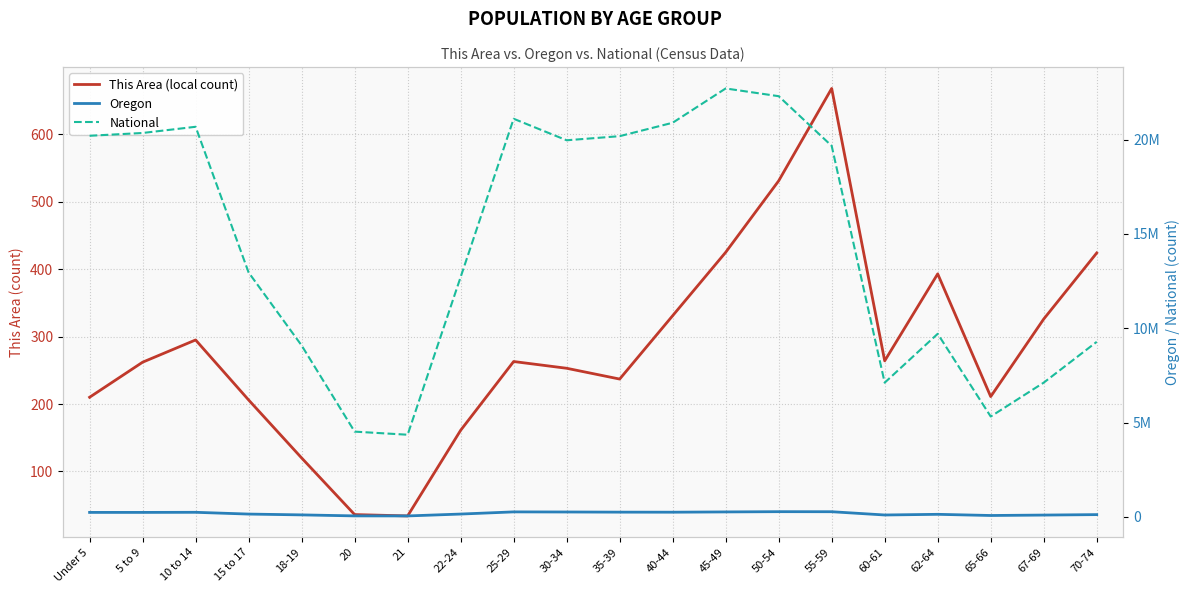

Read the This Area (local count) value at 18-19, to the nearest 100.

100